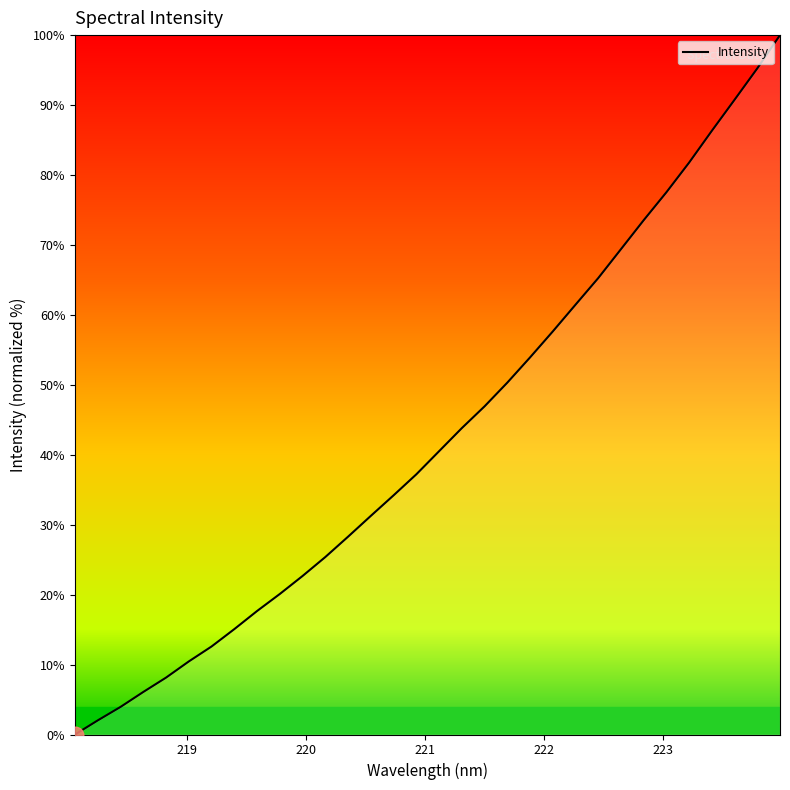

What is the difference between the maximum and minimum values?

100.0